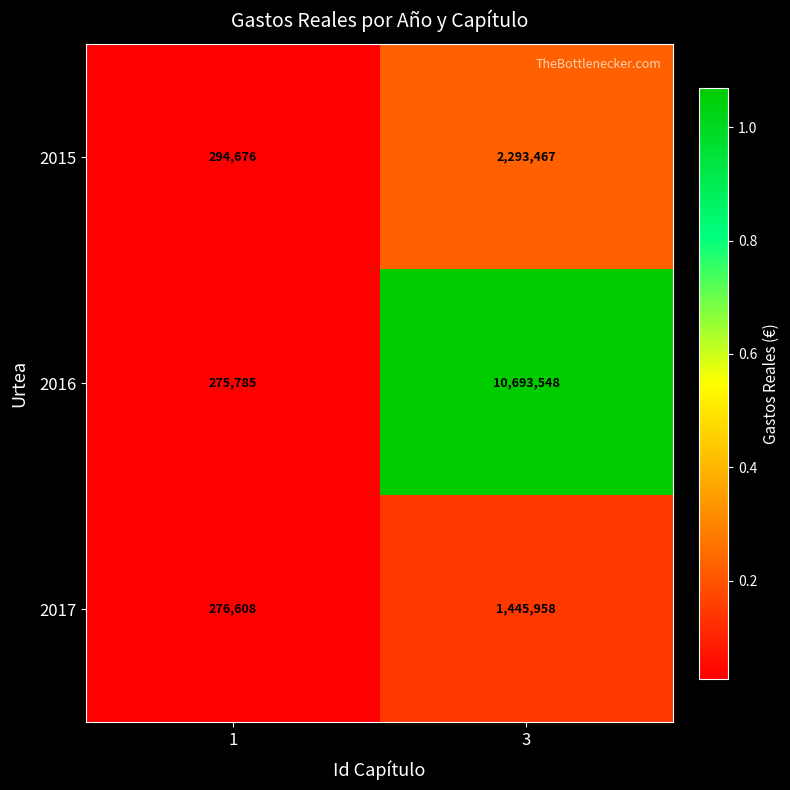

What is the total value across all series at 1?

847069